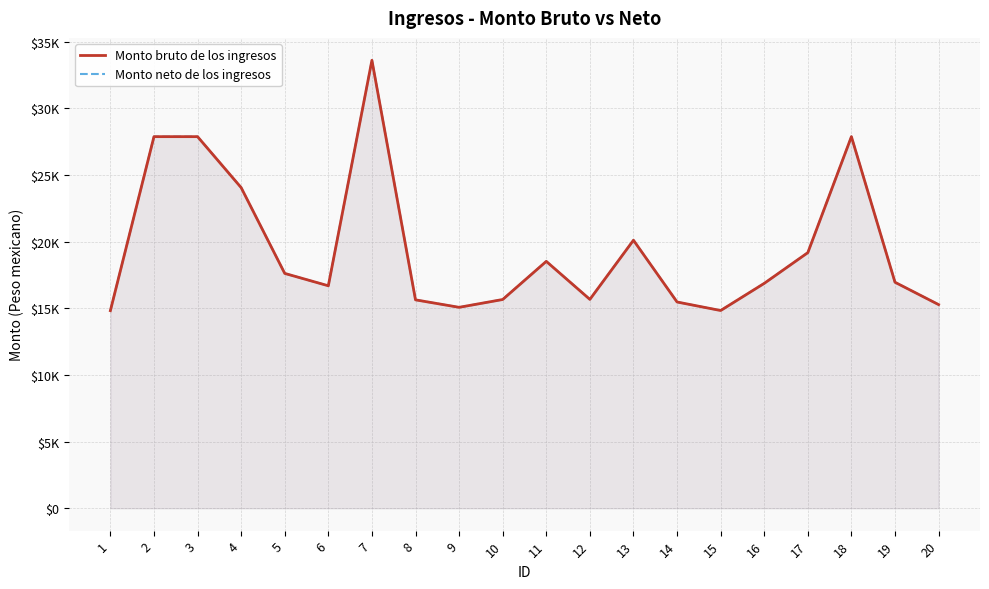

How many values in the Monto neto de los ingresos series exceed 16954?

10